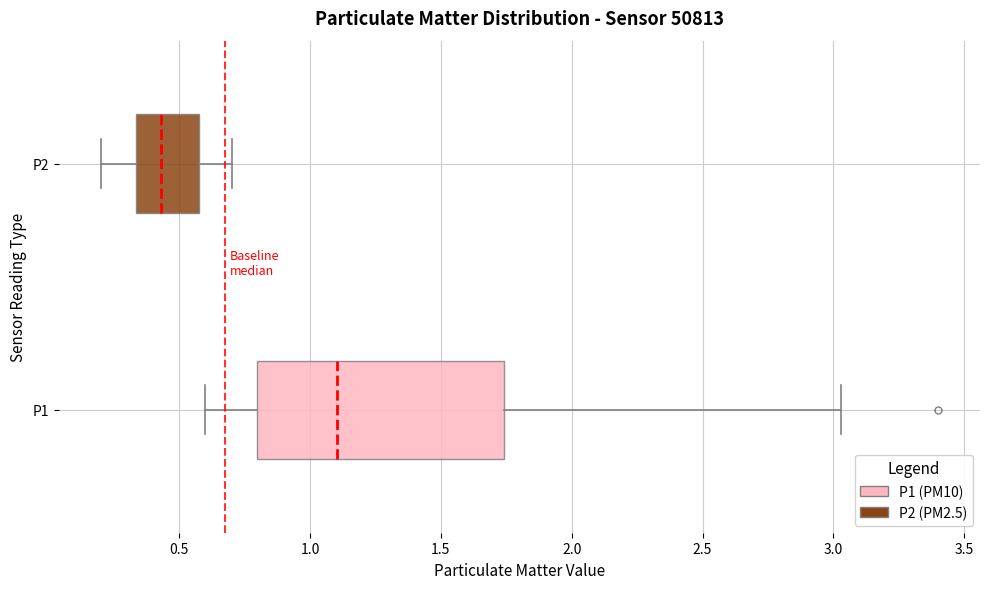

Where is the right edge of the box for P2 on the x-axis? The values are not printed on the chart, so give them approximately, as read against the axis.

0.60